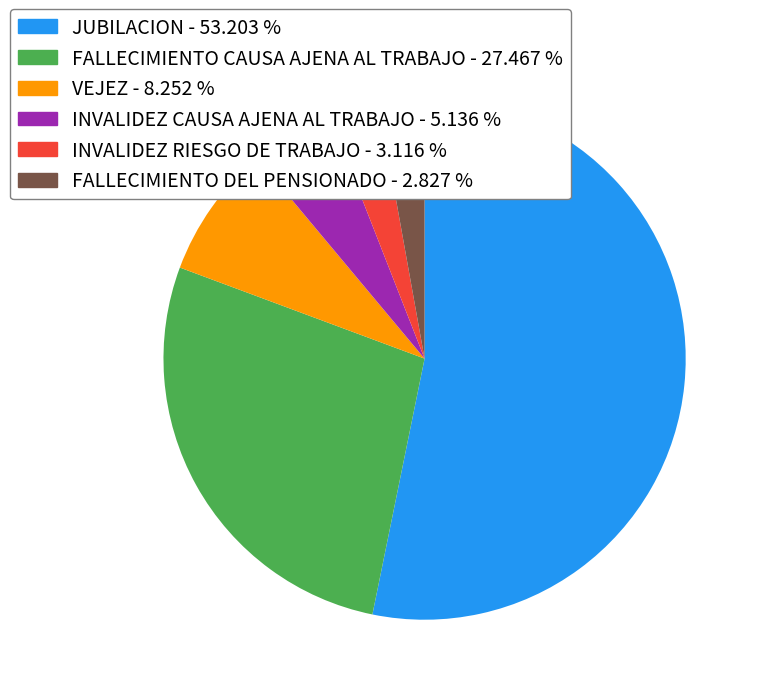

What is the ratio of the value at FALLECIMIENTO DEL PENSIONADO to the value at FALLECIMIENTO CAUSA AJENA AL TRABAJO?

0.1